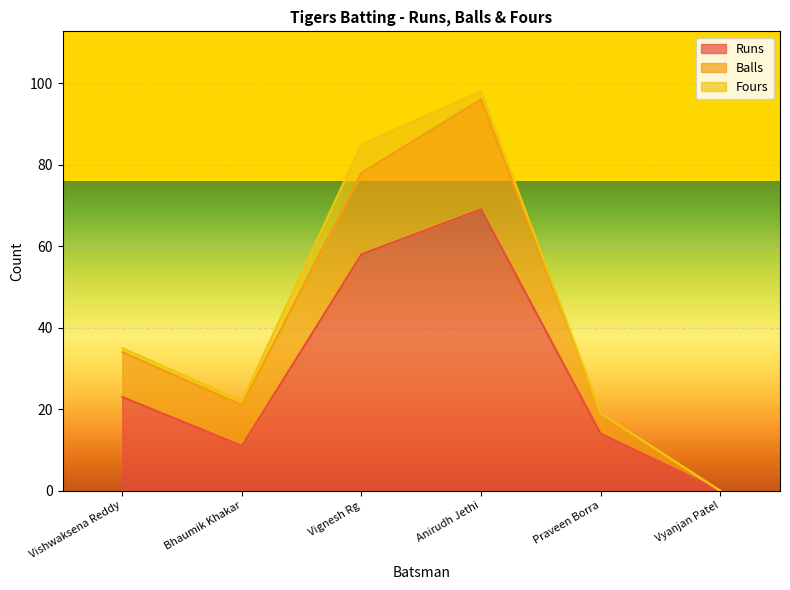

How many data points in Balls are above 34?

2